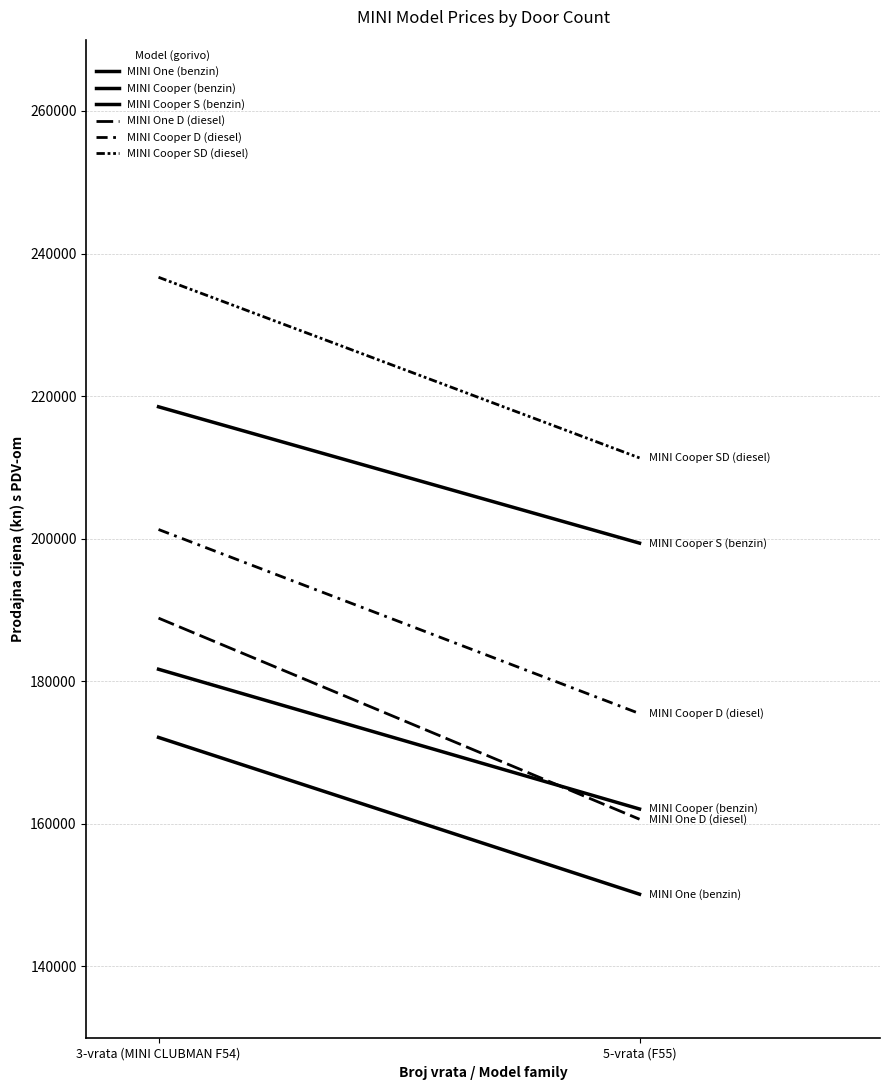

What is the approximate value of MINI Cooper (benzin) at 3-vrata (MINI CLUBMAN F54)?

181687.5